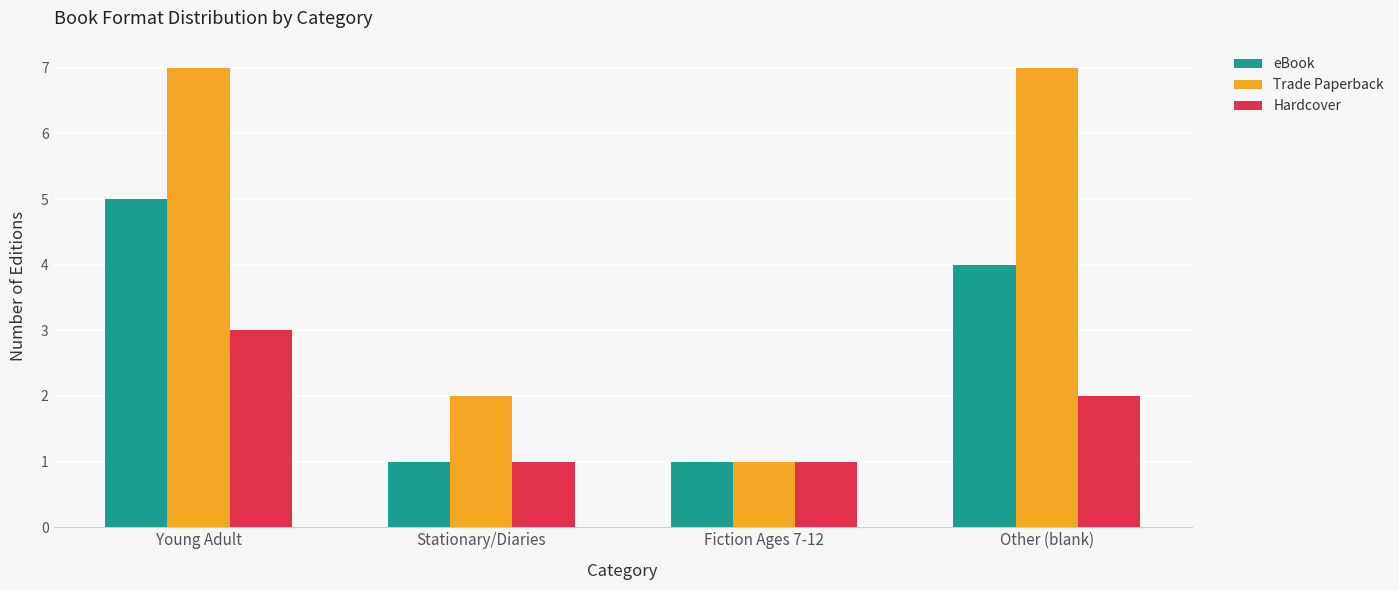

Which series has the widest spread of values?

Trade Paperback